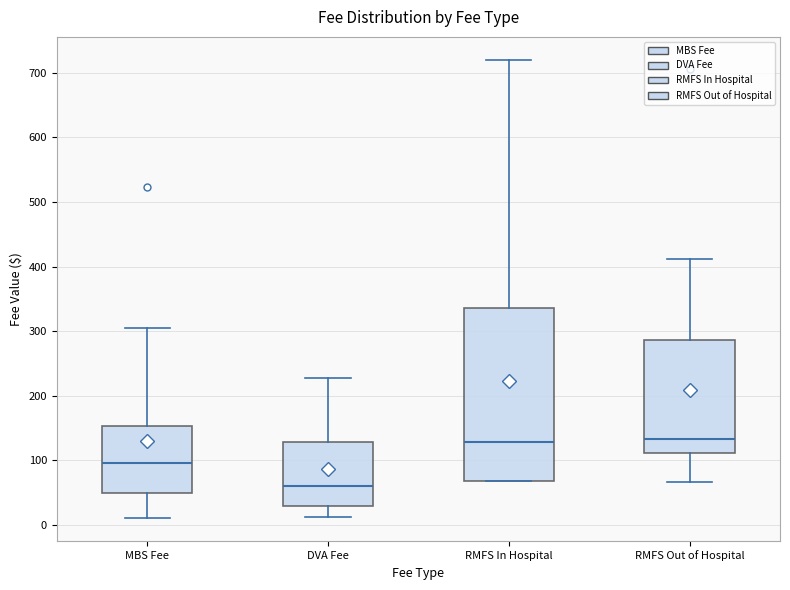

Reading left to right, read every box against the y-axis: the position of its median line, the range the box covers, and the ends of its whiskers. The values are not printed on the chart, so give them approximately, as read against the axis.

MBS Fee: median 100, box 50 to 150, whiskers 10 to 310
DVA Fee: median 60, box 30 to 130, whiskers 10 to 230
RMFS In Hospital: median 130, box 70 to 340, whiskers 70 to 720
RMFS Out of Hospital: median 130, box 110 to 290, whiskers 70 to 410